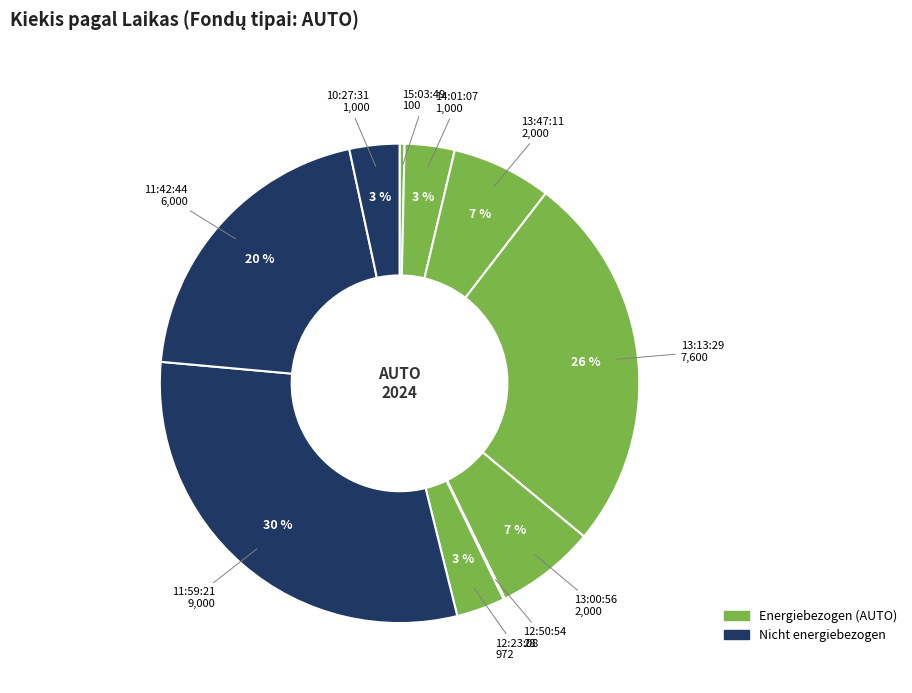

Which category has the smallest portion of the pie?

12:50:54